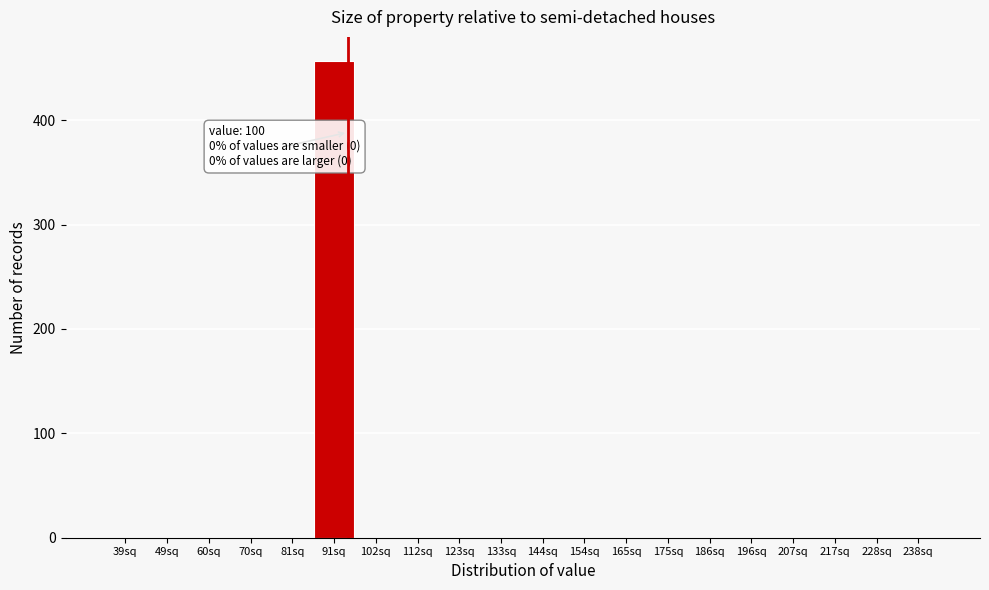

Reading left to right, list all the values displayed in this chart.

39sq=0	49sq=0	60sq=0	70sq=0	81sq=0	91sq=457	102sq=0	112sq=0	123sq=0	133sq=0	144sq=0	154sq=0	165sq=0	175sq=0	186sq=0	196sq=0	207sq=0	217sq=0	228sq=0	238sq=0